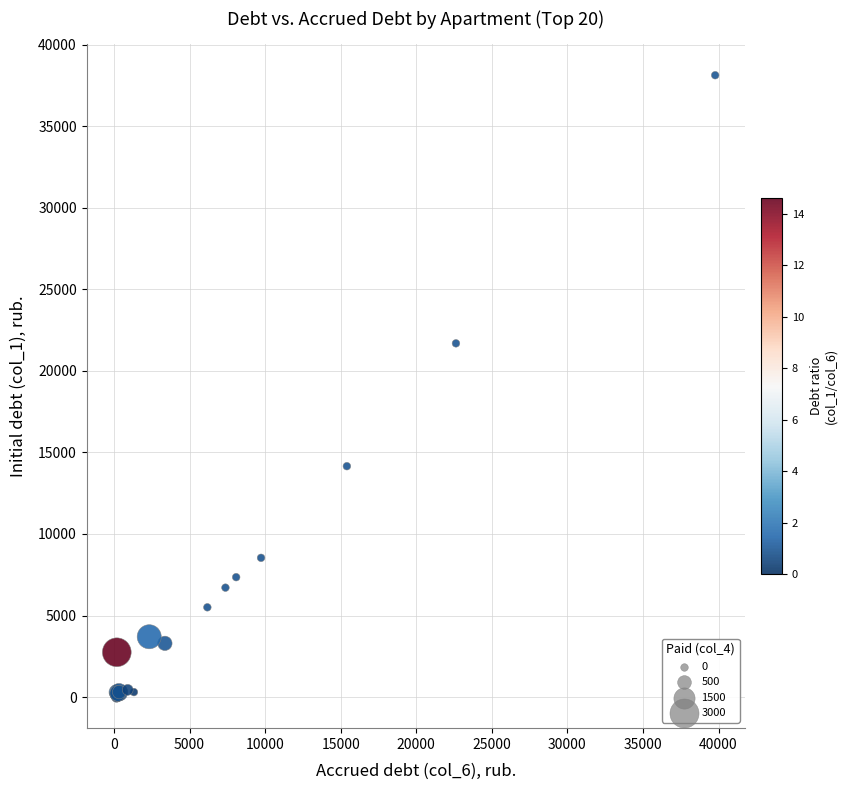

What Y value in the scatter plot is closest to 19062?

21687.5